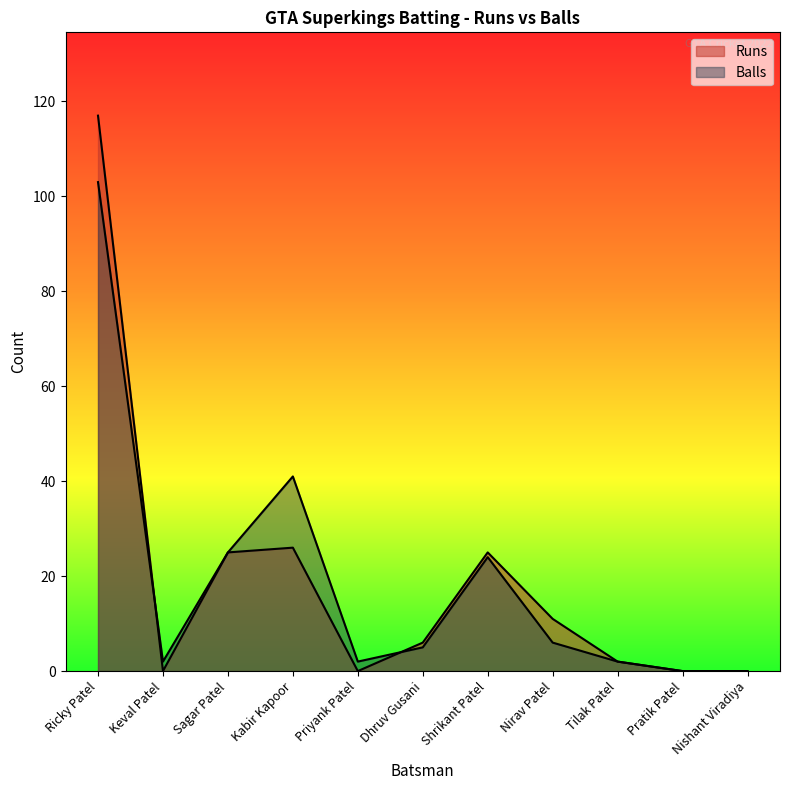

What is the sum of all Balls values?

210